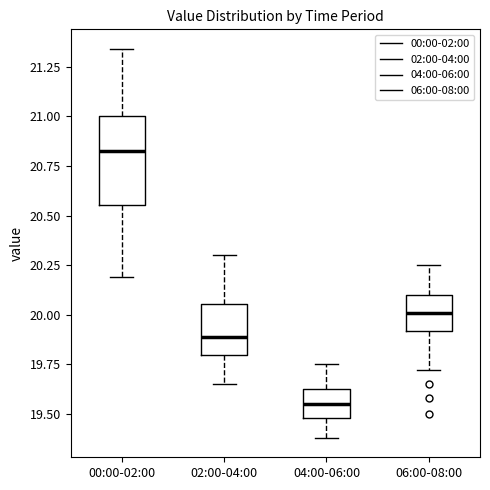

Reading left to right, read every box against the y-axis: the position of its median line, the range the box covers, and the ends of its whiskers. The values are not printed on the chart, so give them approximately, as read against the axis.

00:00-02:00: median 20.85, box 20.55 to 21.00, whiskers 20.20 to 21.35
02:00-04:00: median 19.90, box 19.80 to 20.05, whiskers 19.65 to 20.30
04:00-06:00: median 19.55, box 19.50 to 19.65, whiskers 19.40 to 19.75
06:00-08:00: median 20.00, box 19.90 to 20.10, whiskers 19.70 to 20.25